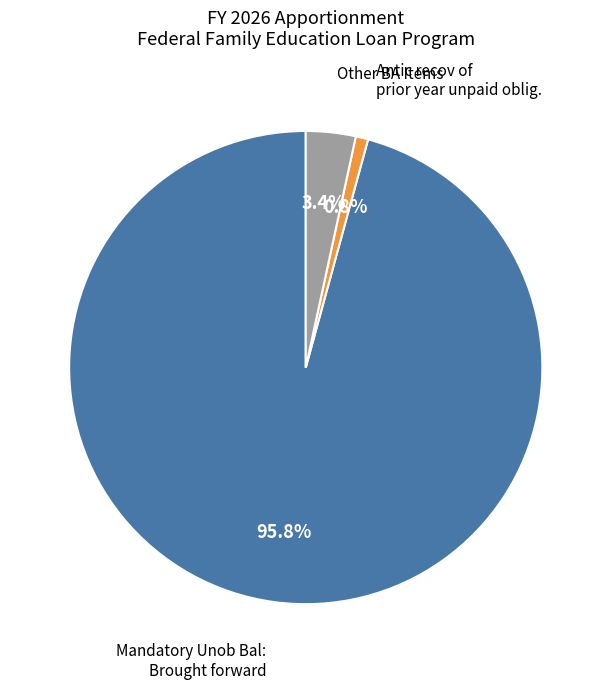

Is there any slice that represents more than half of the pie?

Yes